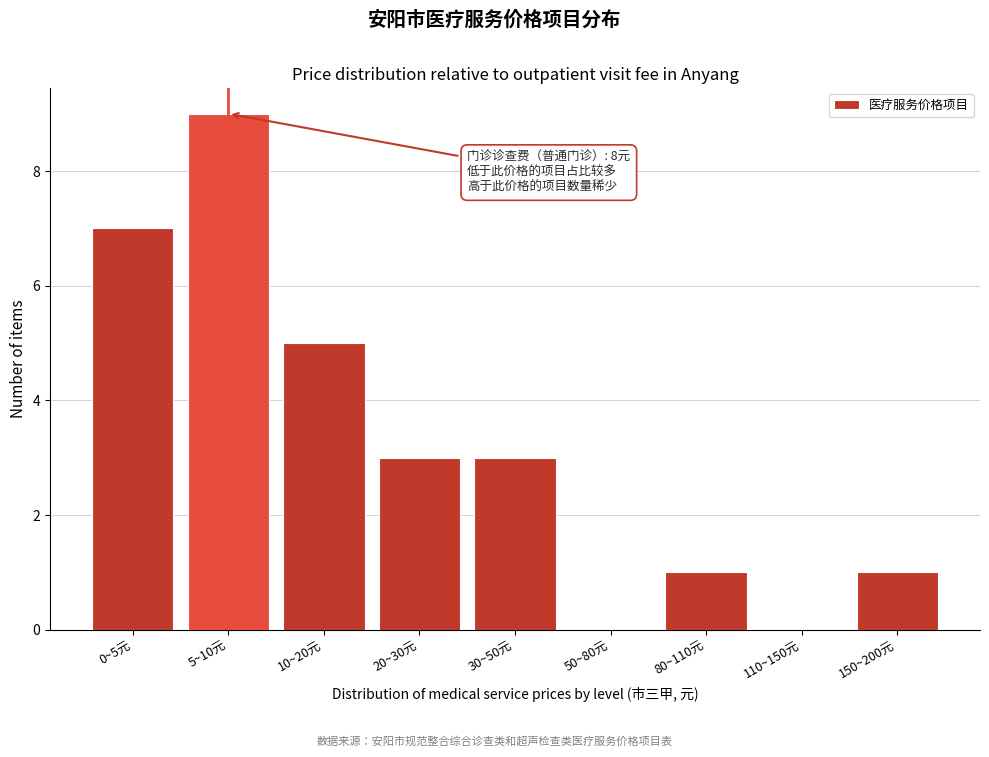

Reading left to right, list all the values displayed in this chart.

0~5元=7	5~10元=9	10~20元=5	20~30元=3	30~50元=3	50~80元=0	80~110元=1	110~150元=0	150~200元=1